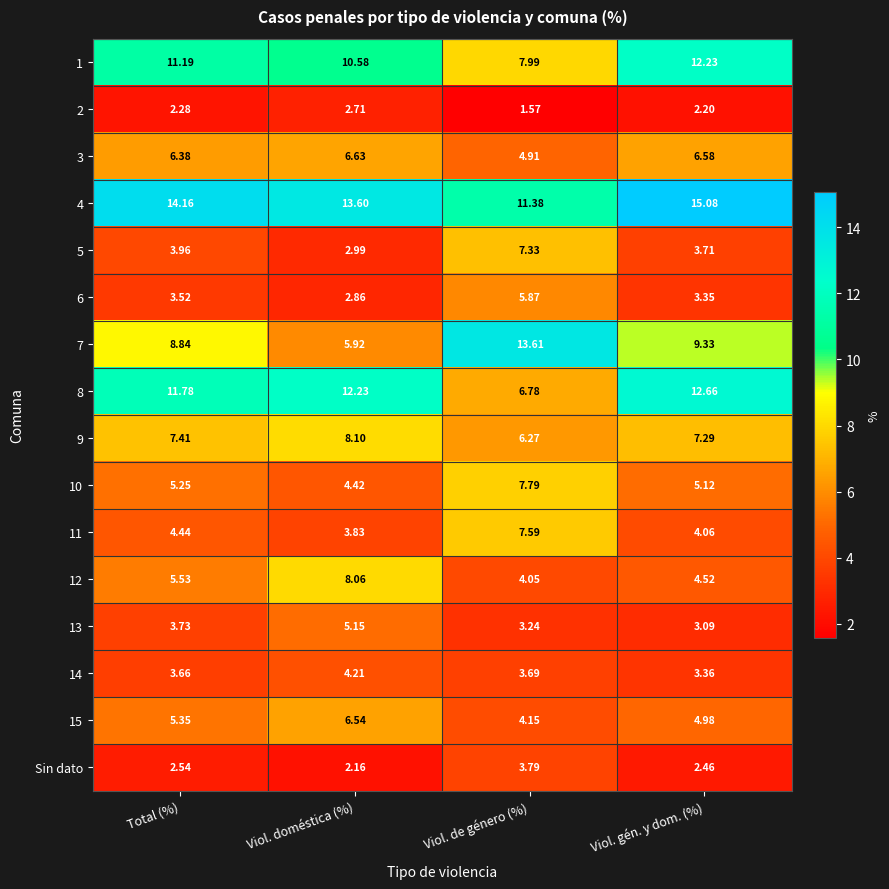

Rank the series at Viol. gén. y dom. (%) from lowest to highest value.

2, Sin dato, 13, 6, 14, 5, 11, 12, 15, 10, 3, 9, 7, 1, 8, 4